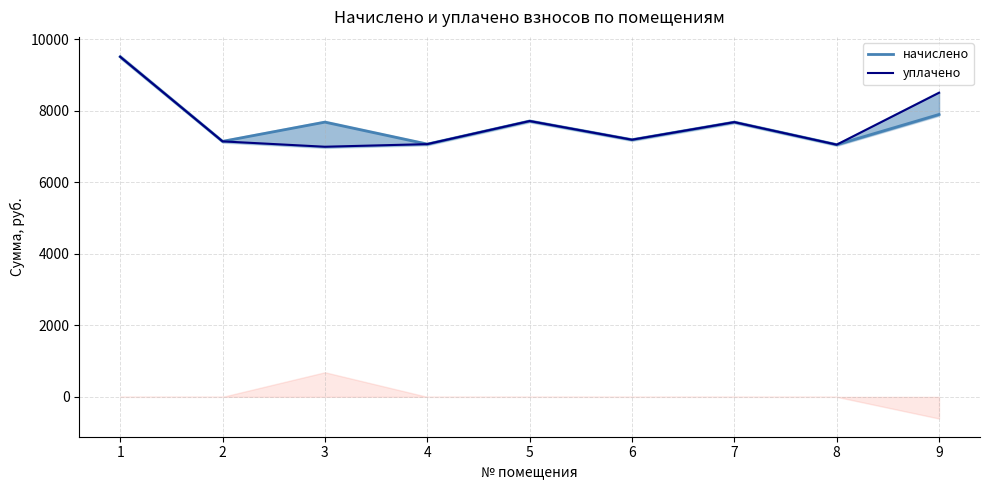

How many data points does each series have?

9